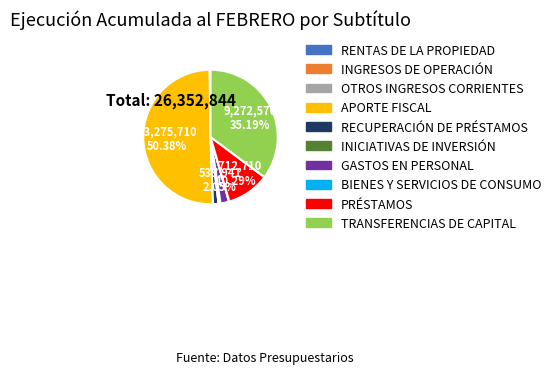

To the nearest percent, what is the average slice percentage?

10%